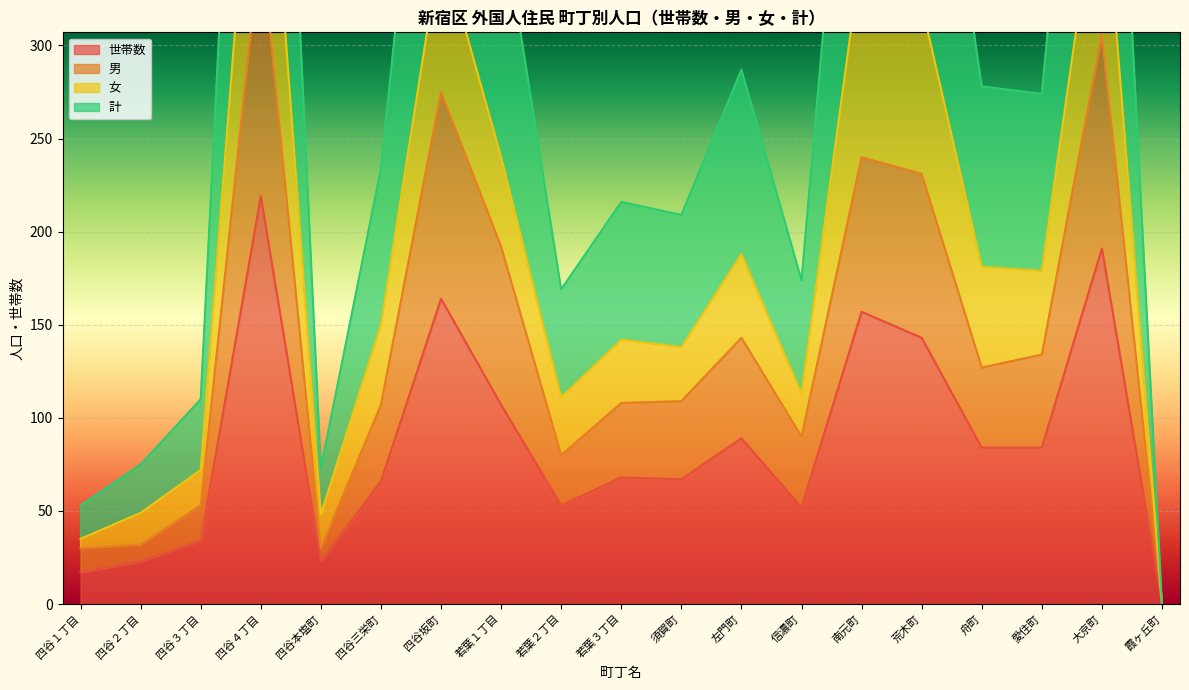

At which label does 計 first exceed 234?

四谷４丁目